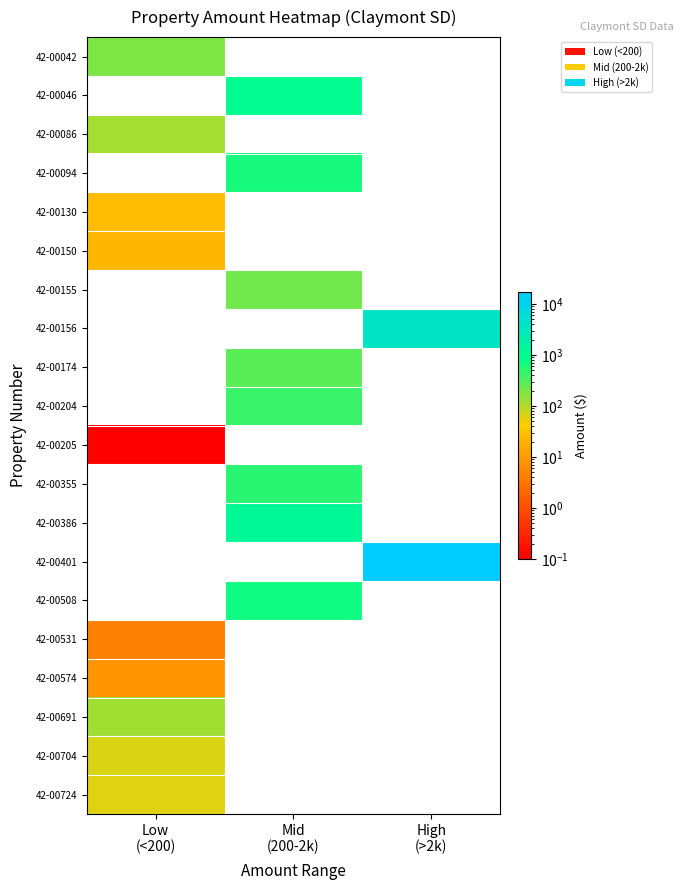

How many categories are shown in the chart?

3